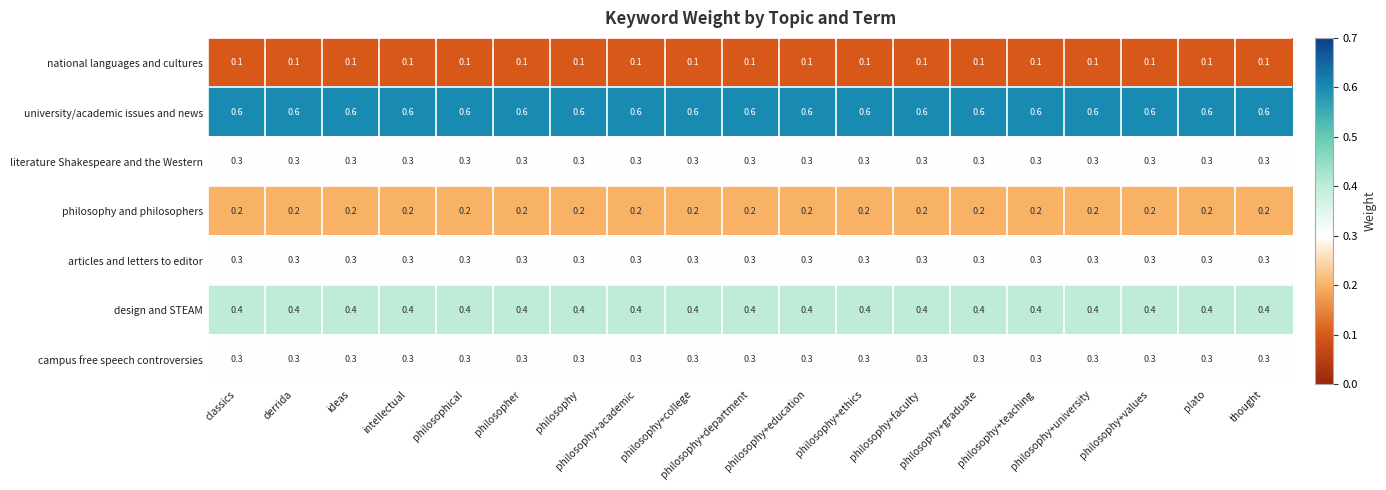

Which series has the largest total across all categories?

university/academic issues and news